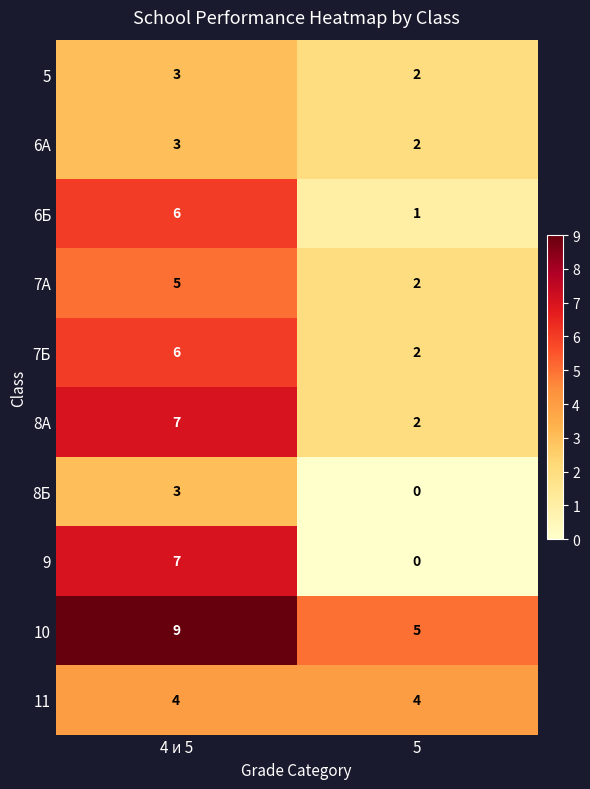

At which label is 9 closest to 3?

5